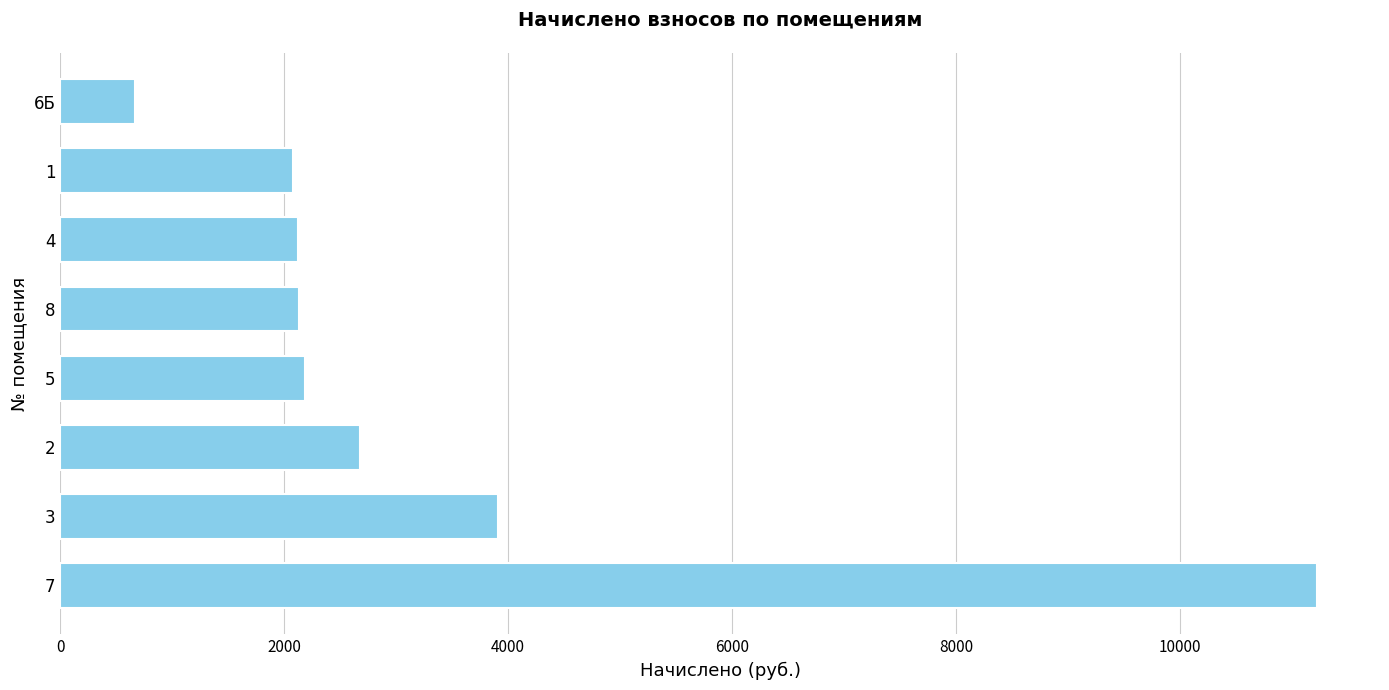

What is the sum of all values?

26984.1